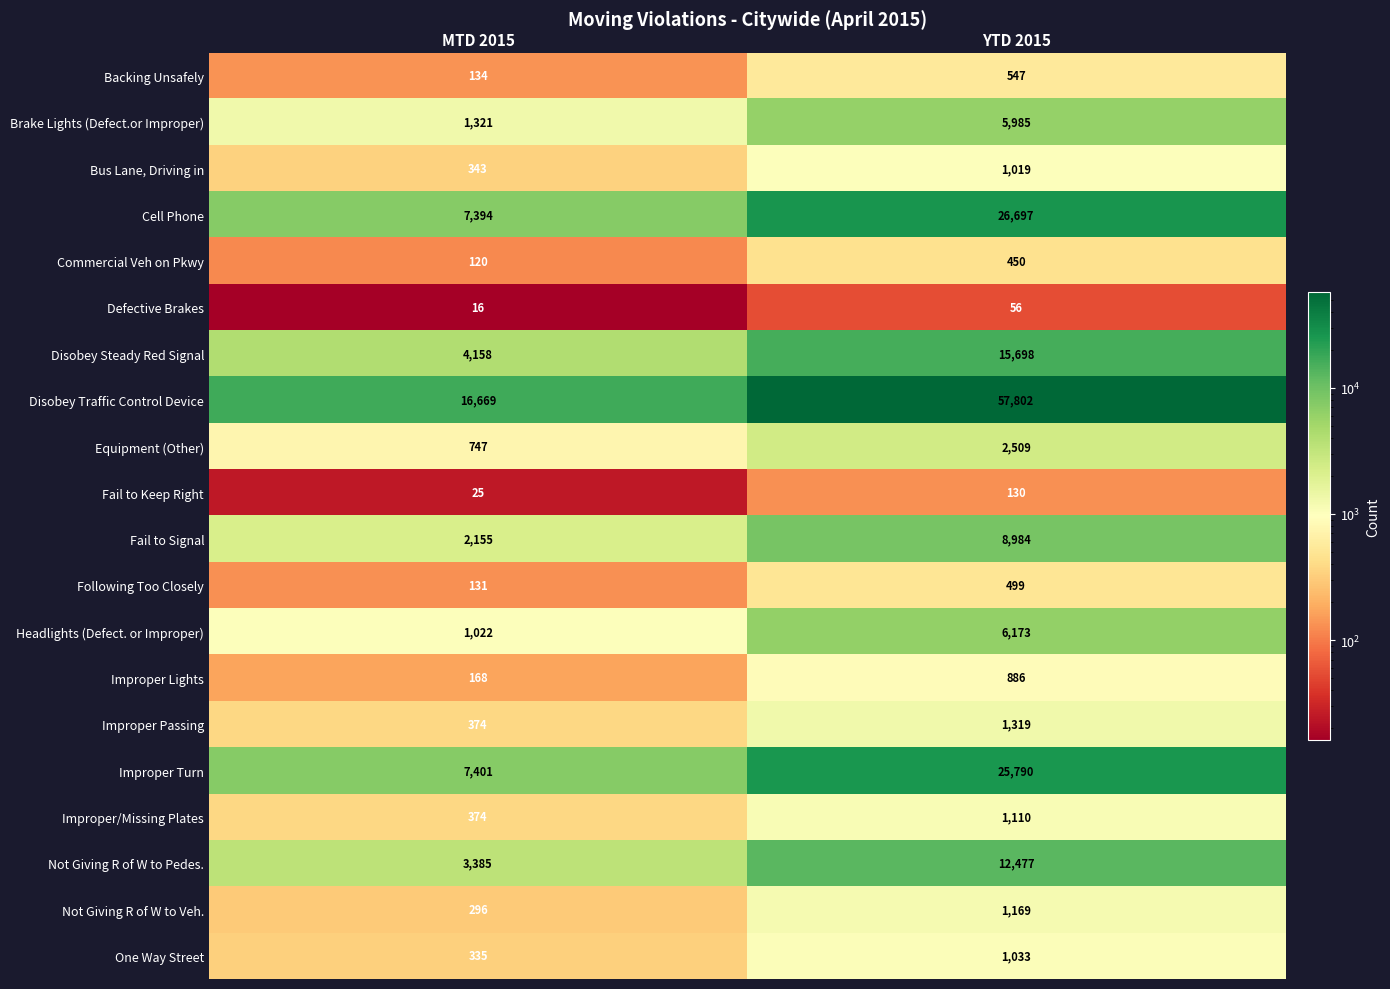

What is the total value across all series at MTD 2015?

46568